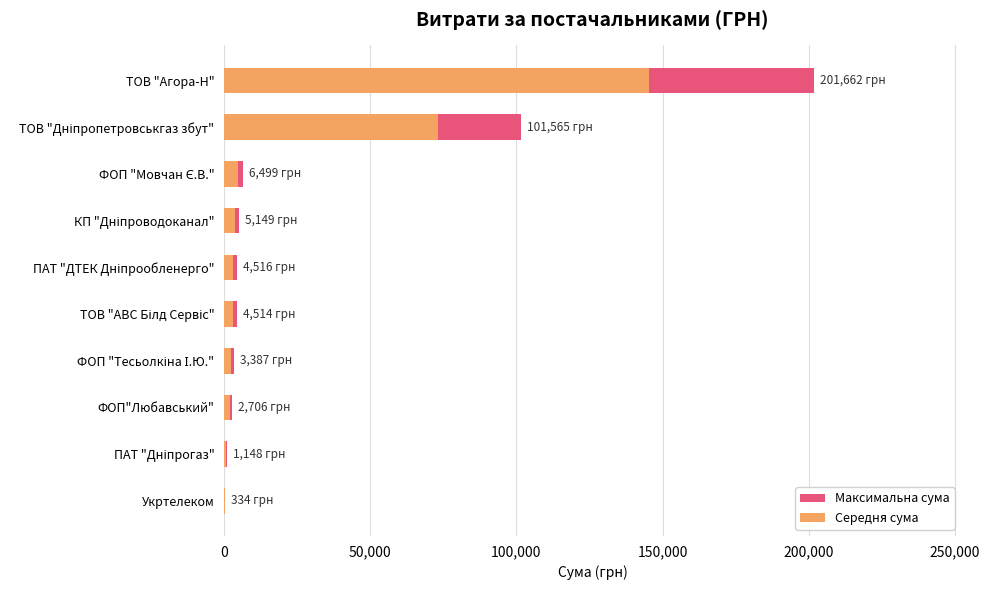

Are the bars horizontal?

Yes